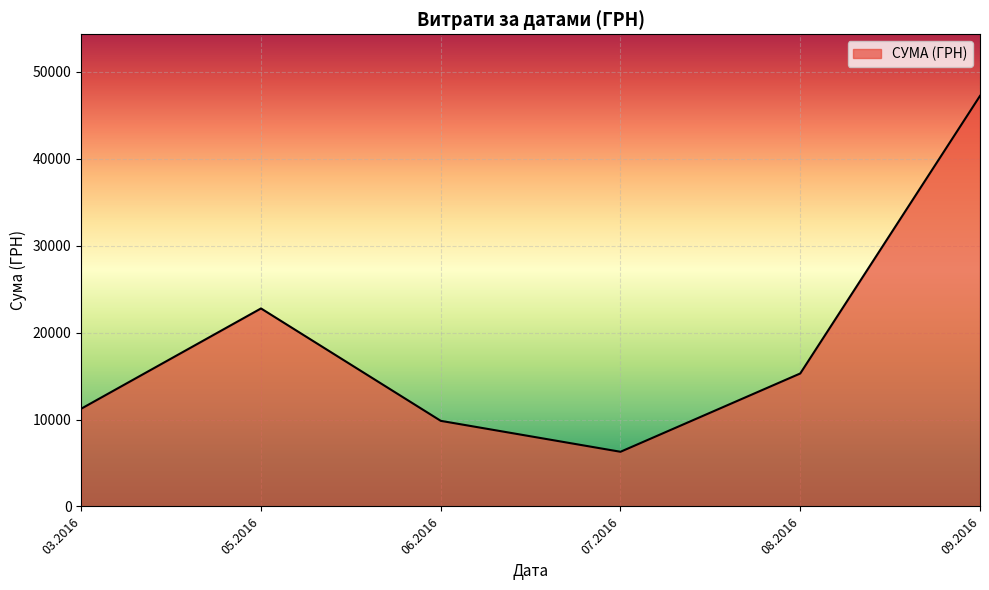

Read the value at 09.2016.

47229.9